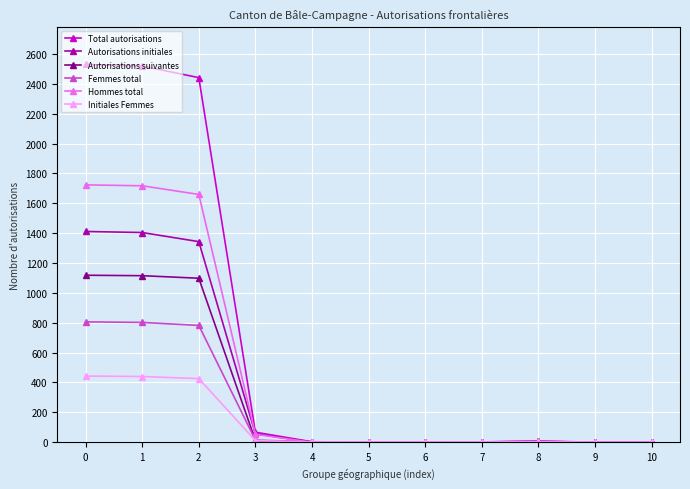

What is the highest value of the Initiales Femmes series?

443